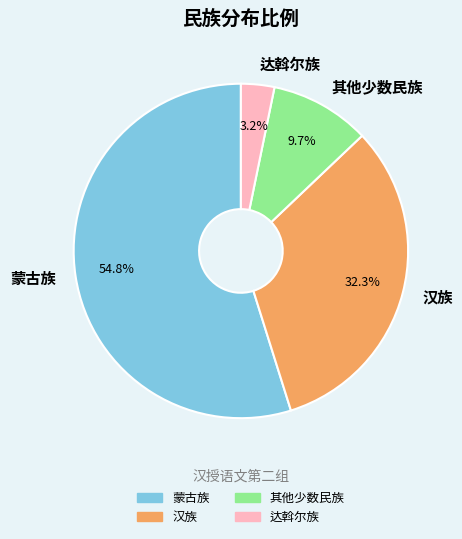

Which has a higher value, 达斡尔族 or 蒙古族?

蒙古族